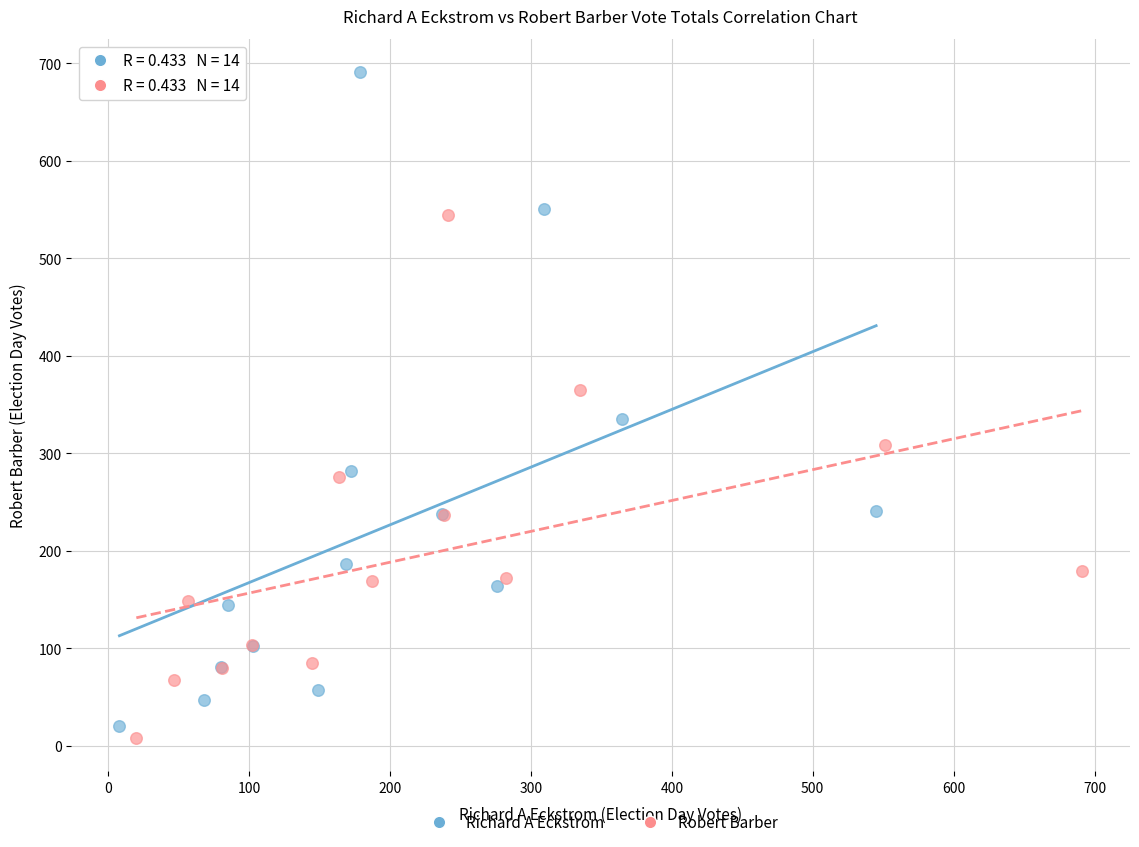

Which series reaches the maximum Y coordinate?

Richard A Eckstrom